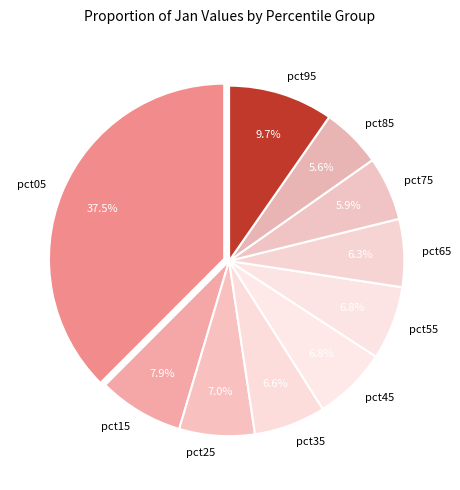

To the nearest percent, what is the difference between the largest and smallest slice percentages?

32%